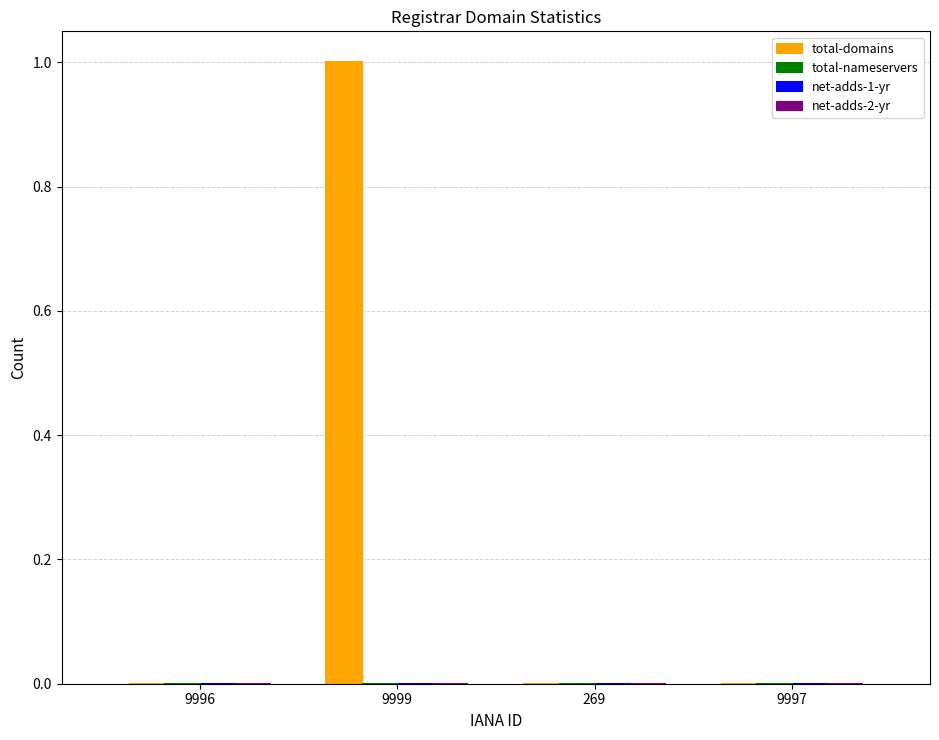

How many categories are shown in the chart?

4